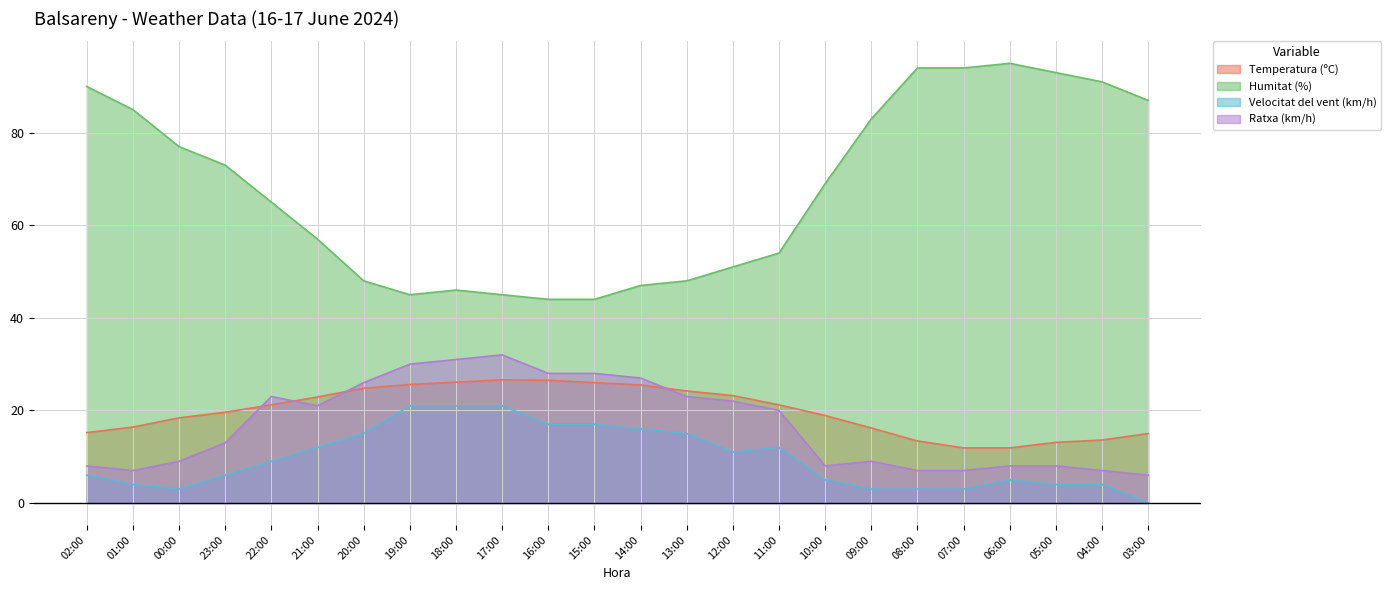

Read the Temperatura (ºC) value at 23:00.

19.6